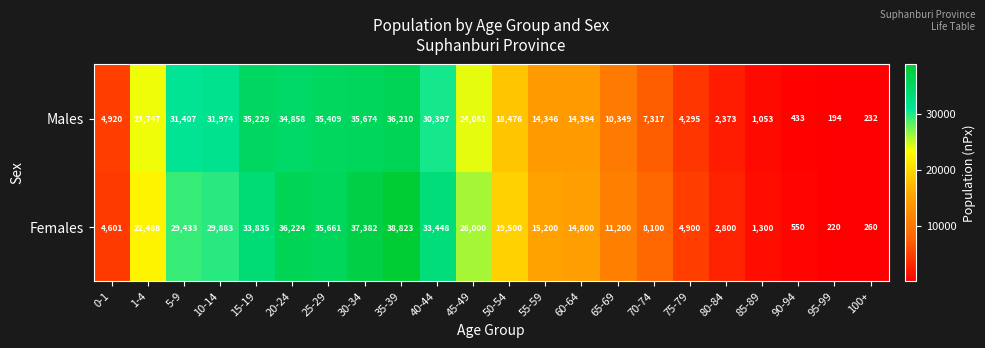

What value does the Males series have at 45-49, to the nearest 50?

24050